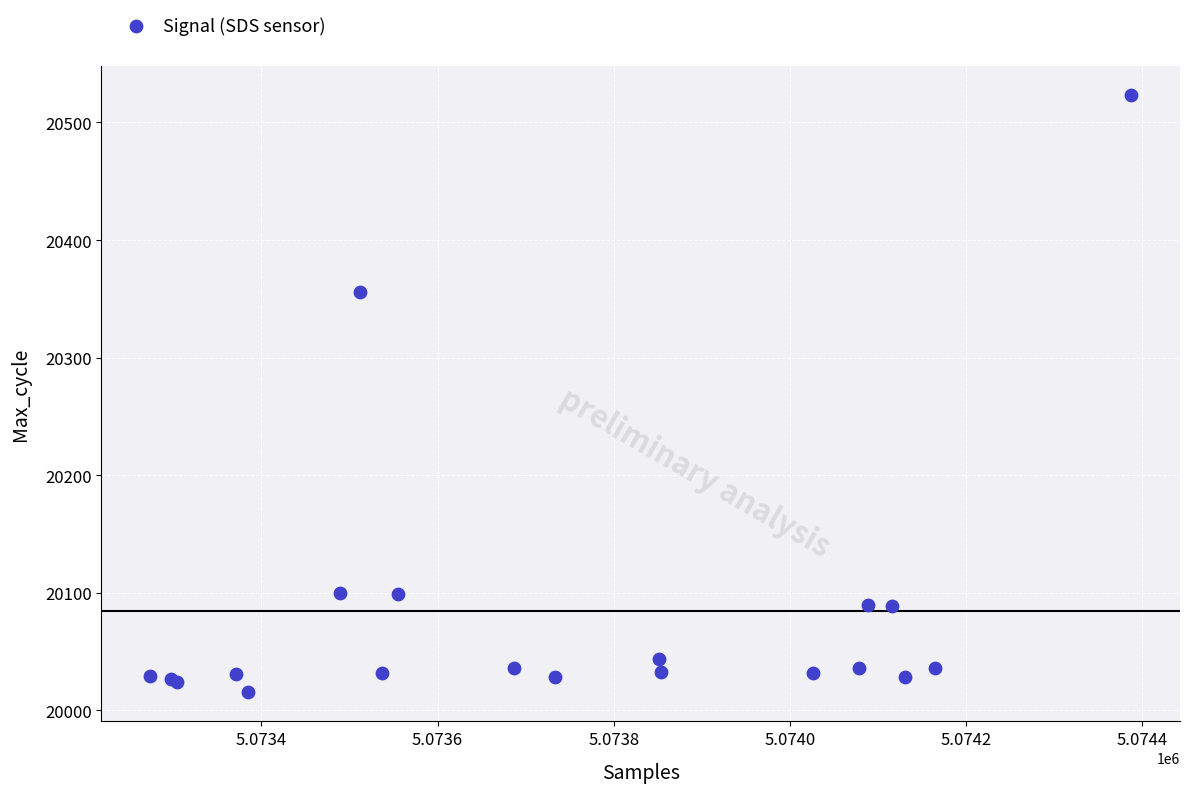

What Y value in the scatter plot is closest to 20269?

20356